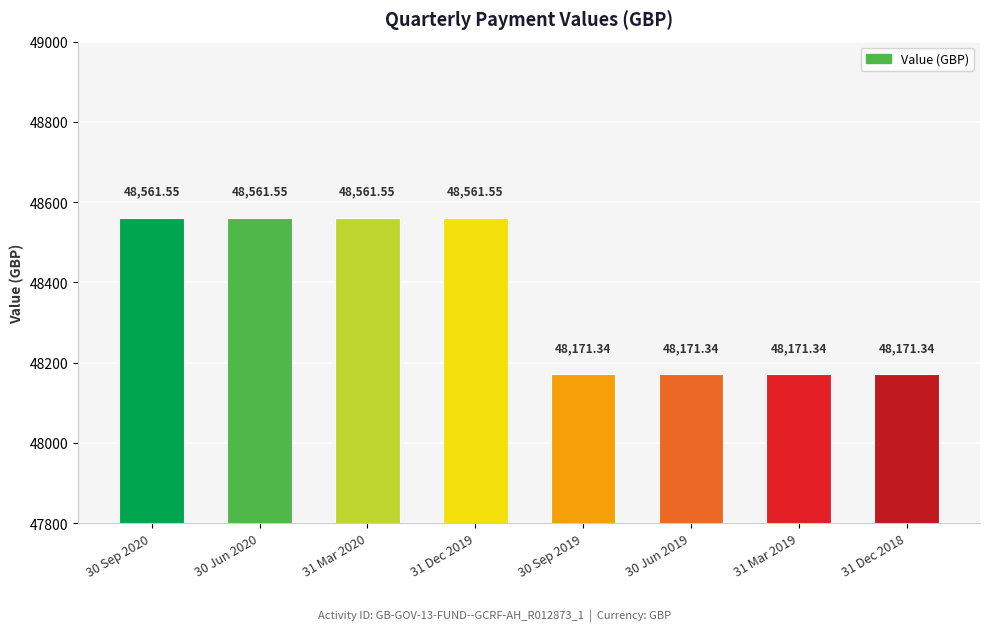

Reading right to left, extract all data points from this chart.

31 Dec 2018=48171.3	31 Mar 2019=48171.3	30 Jun 2019=48171.3	30 Sep 2019=48171.3	31 Dec 2019=48561.6	31 Mar 2020=48561.6	30 Jun 2020=48561.6	30 Sep 2020=48561.6